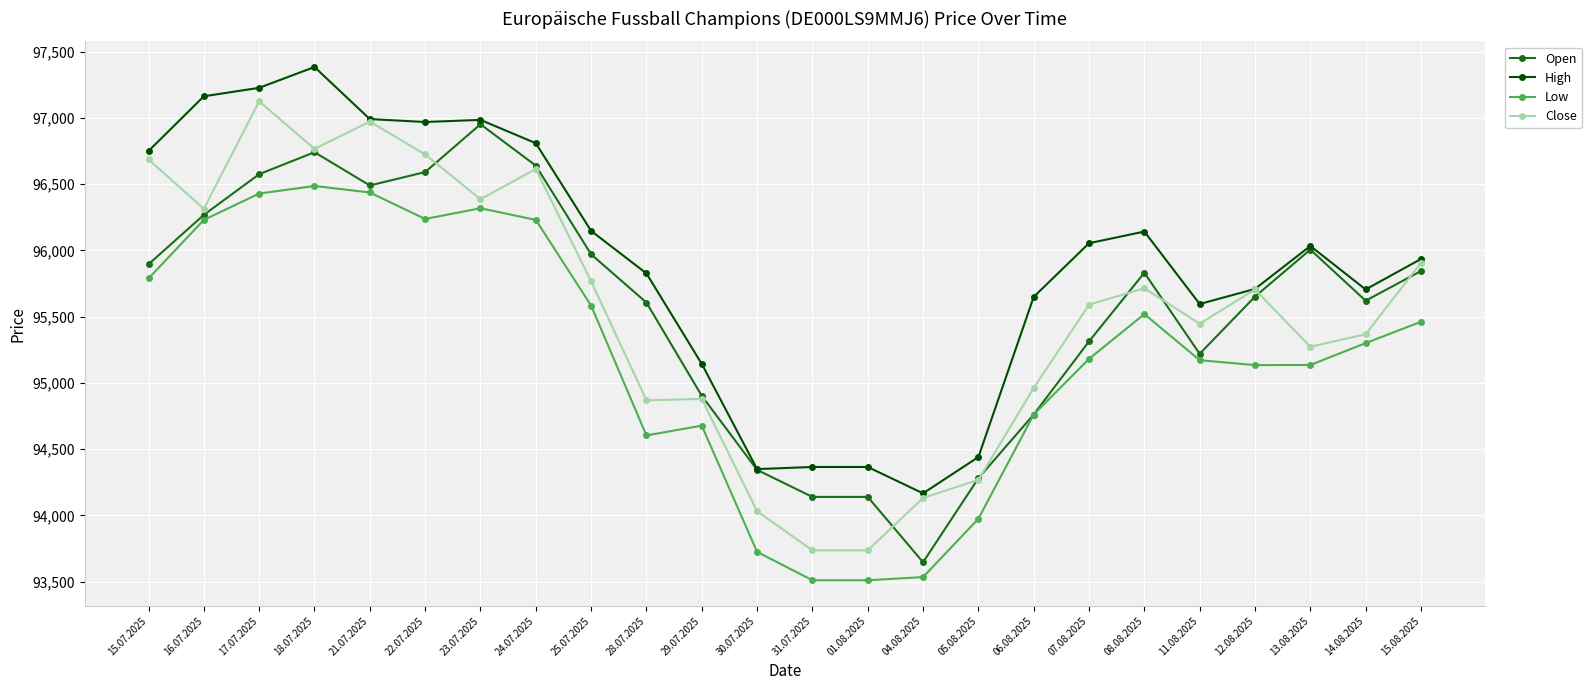

What position from the right is 23.07.2025?

18